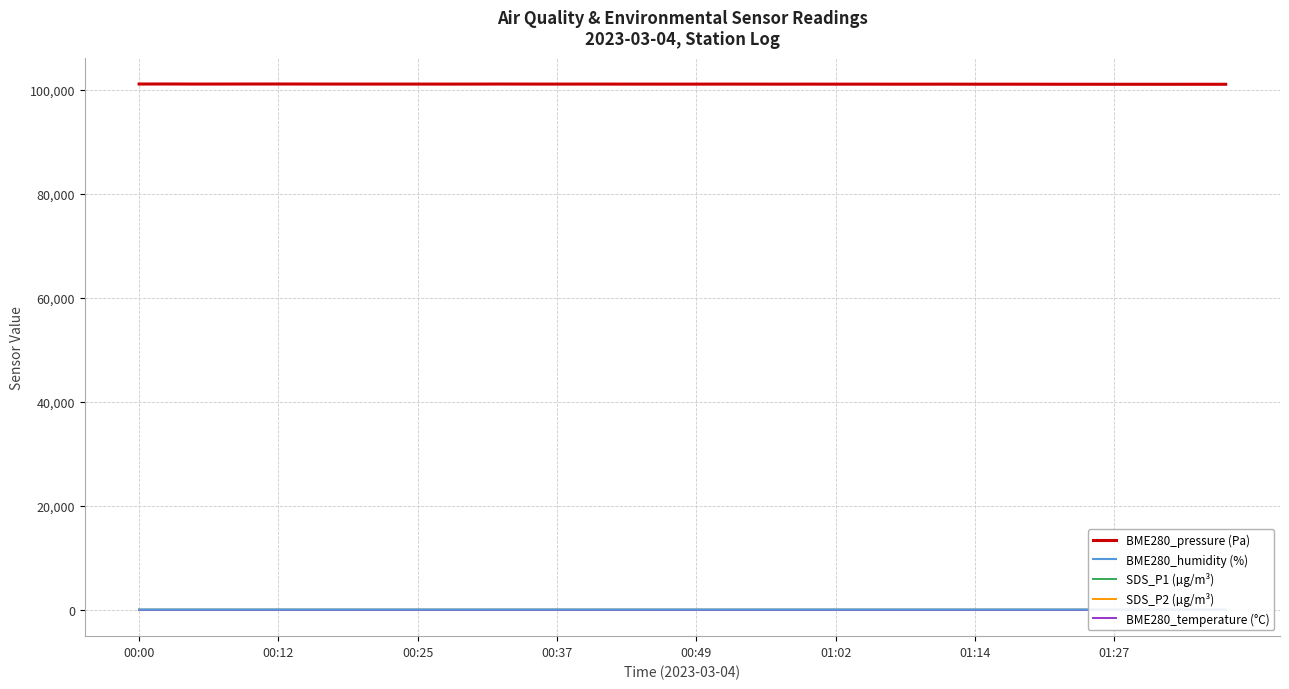

What is the maximum value shown in the chart?

101157.3